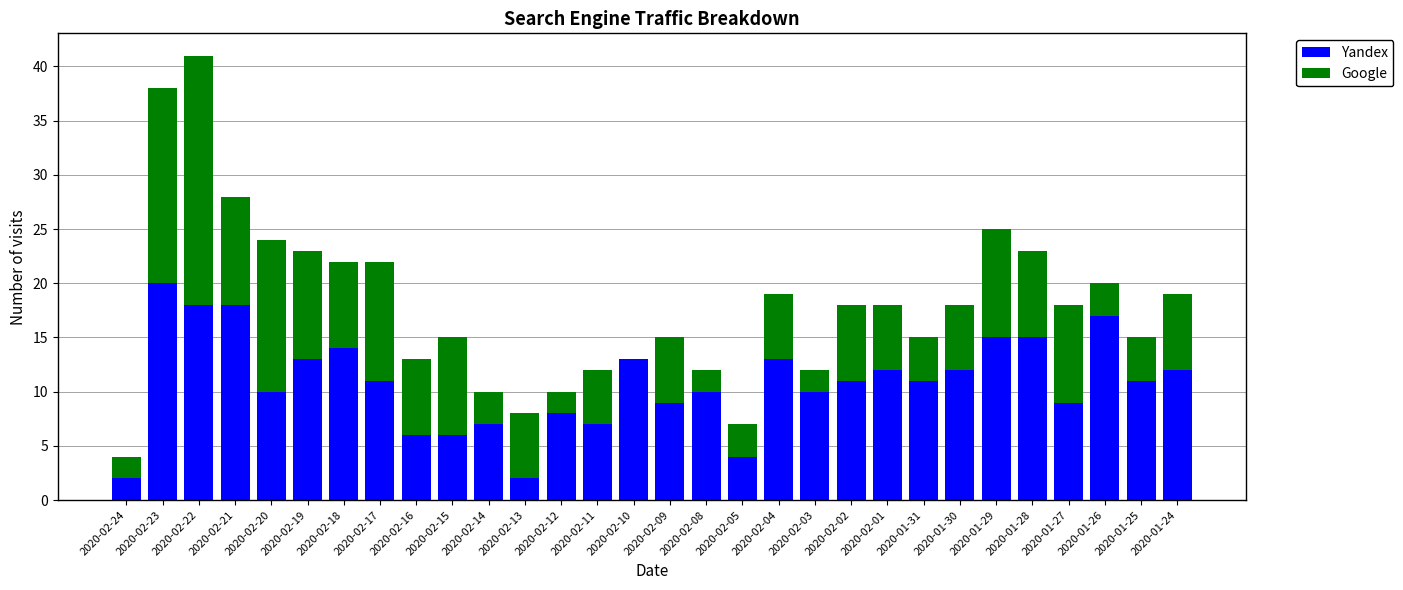

True or false: Yandex has a value of 3 at 2020-01-24.

False